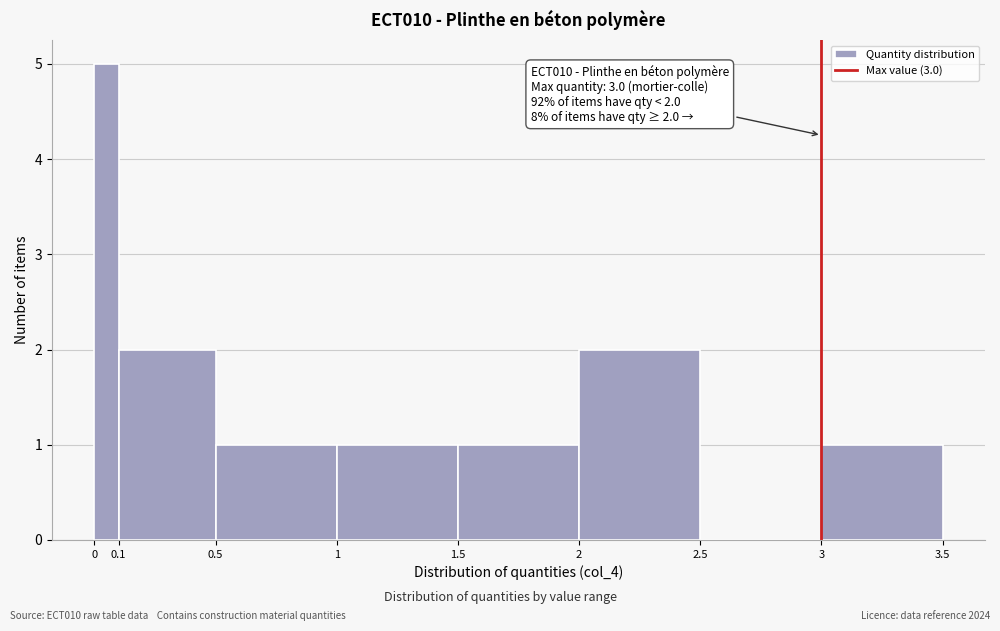

Which range on the x-axis has the tallest bar?

0 to 0.1